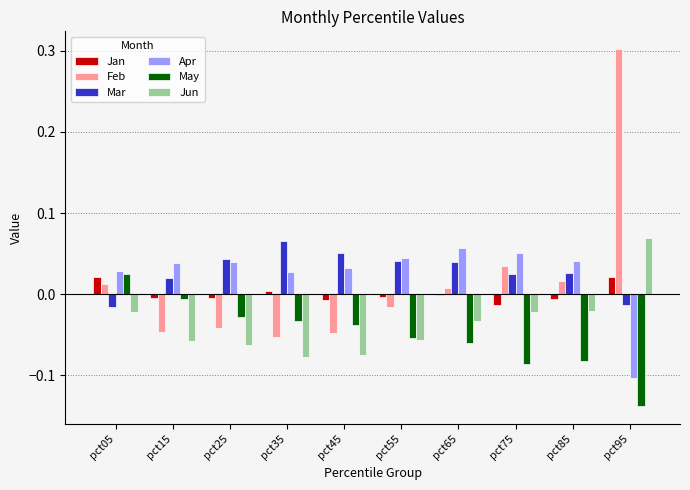

How many values in the May series exceed 0?

1